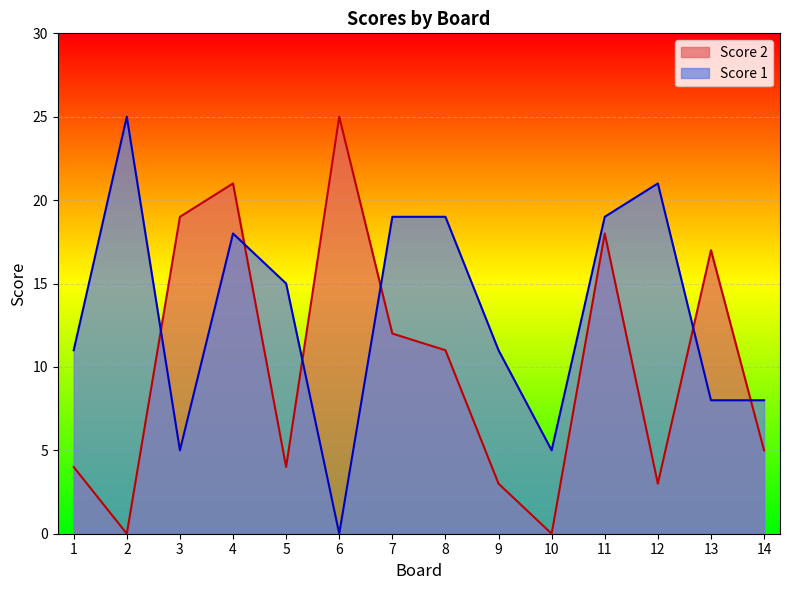

Between 4 and 10, which series saw the biggest shift?

Score 2